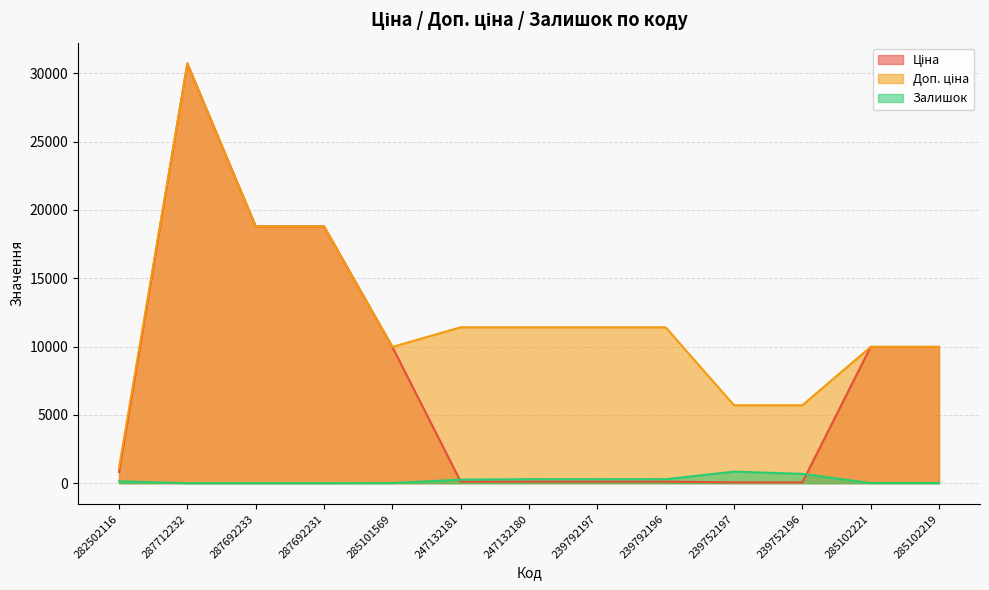

What is the label of the 12th point from the right?

287712232